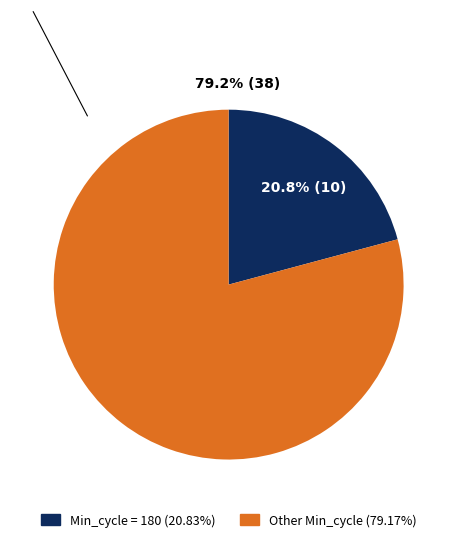

Does 184 account for over 50% of the chart?

No